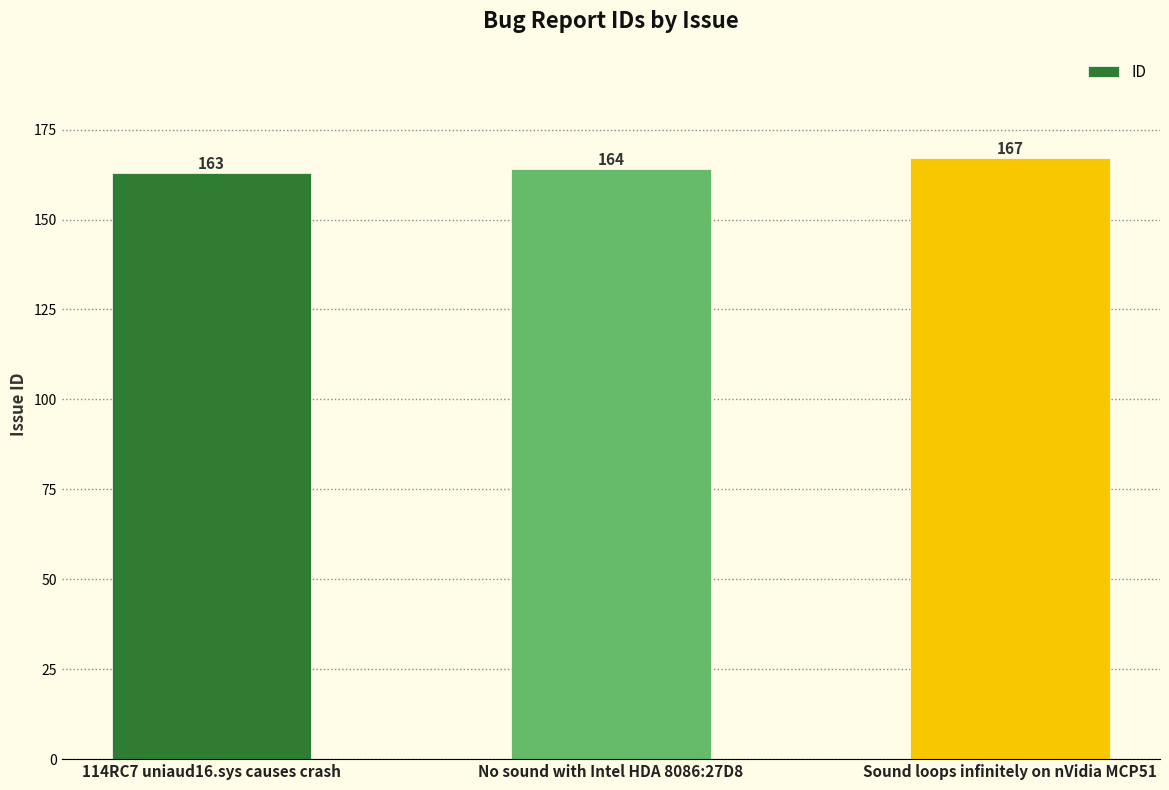

How many bars are there in total?

3